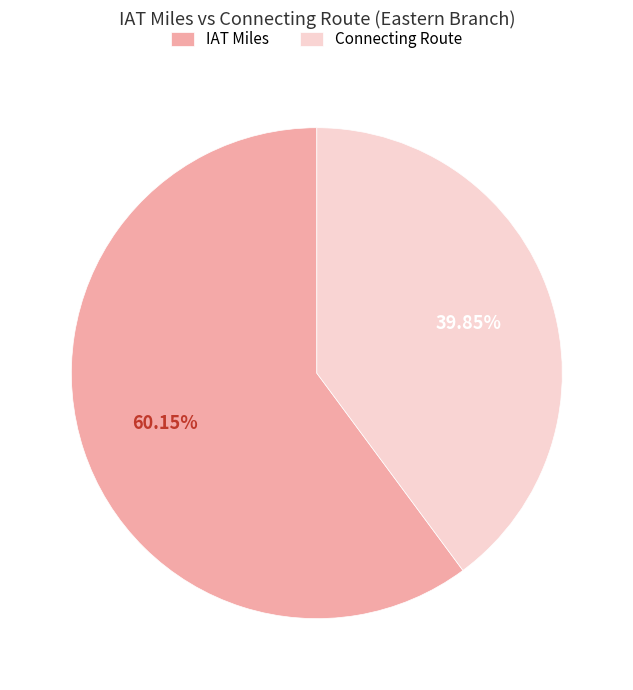

Is the sum of IAT Miles and Connecting Route greater than half?

Yes